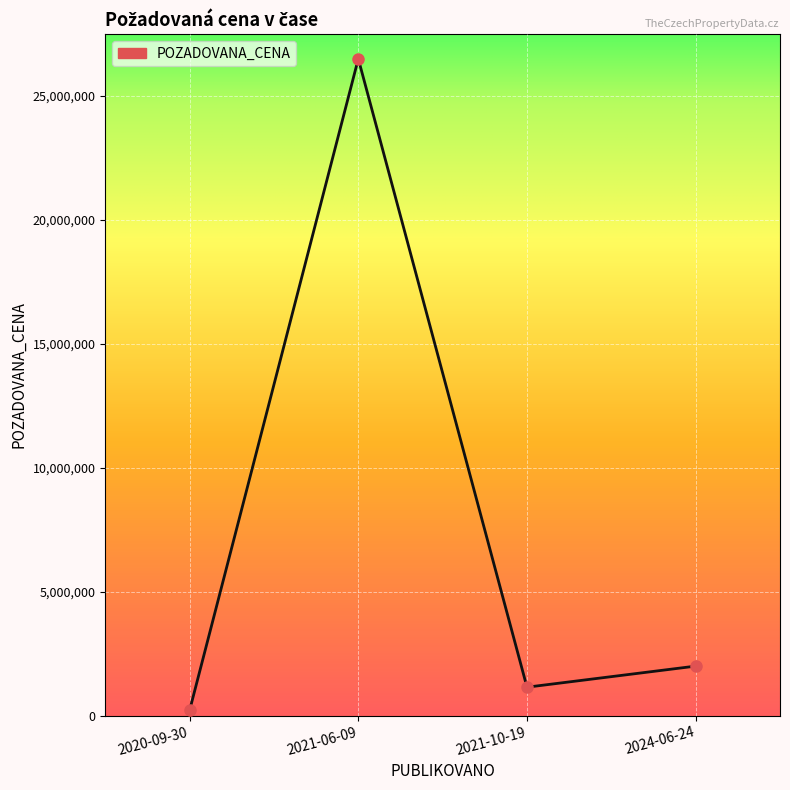

How many interior local peaks (higher than both neighbors) does the data have?

1